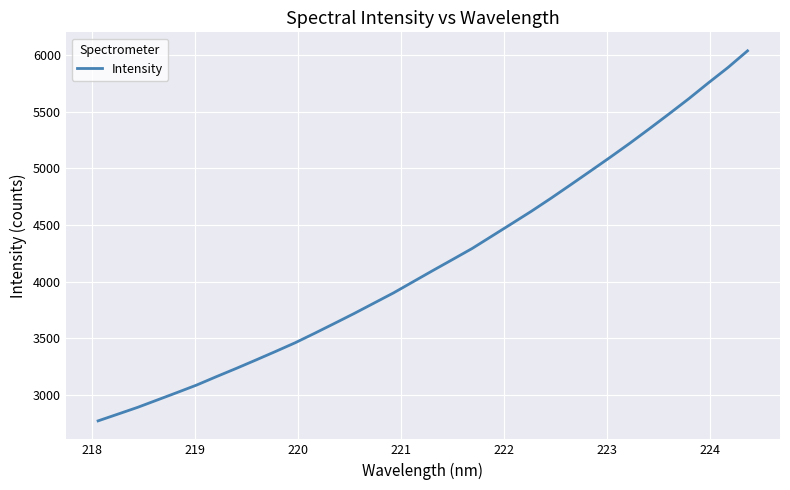

What is the average value?

4171.4